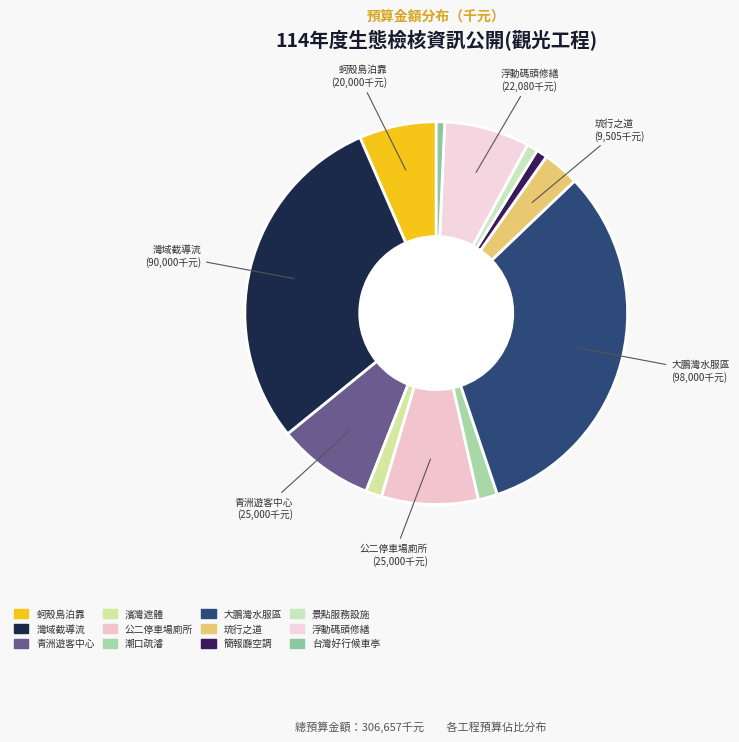

To the nearest percent, what is the difference between the largest and smallest slice percentages?

31%